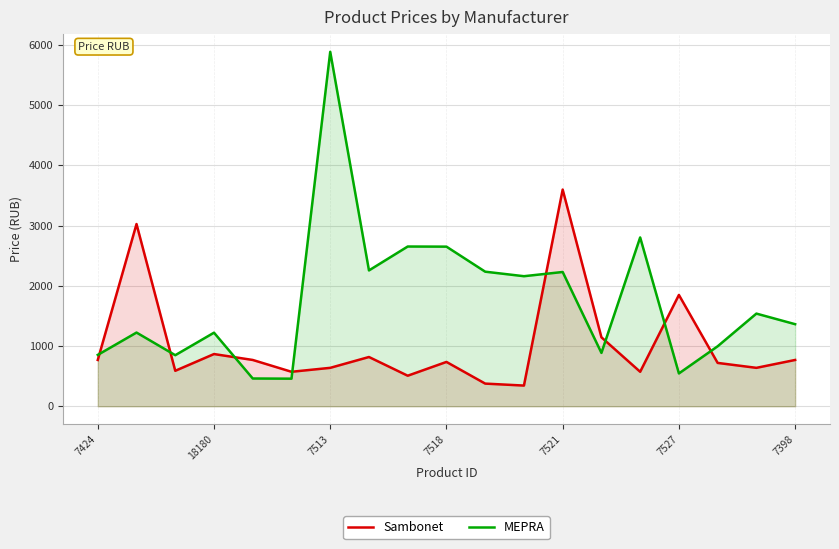

What are all the series names shown in the legend?

Sambonet, MEPRA